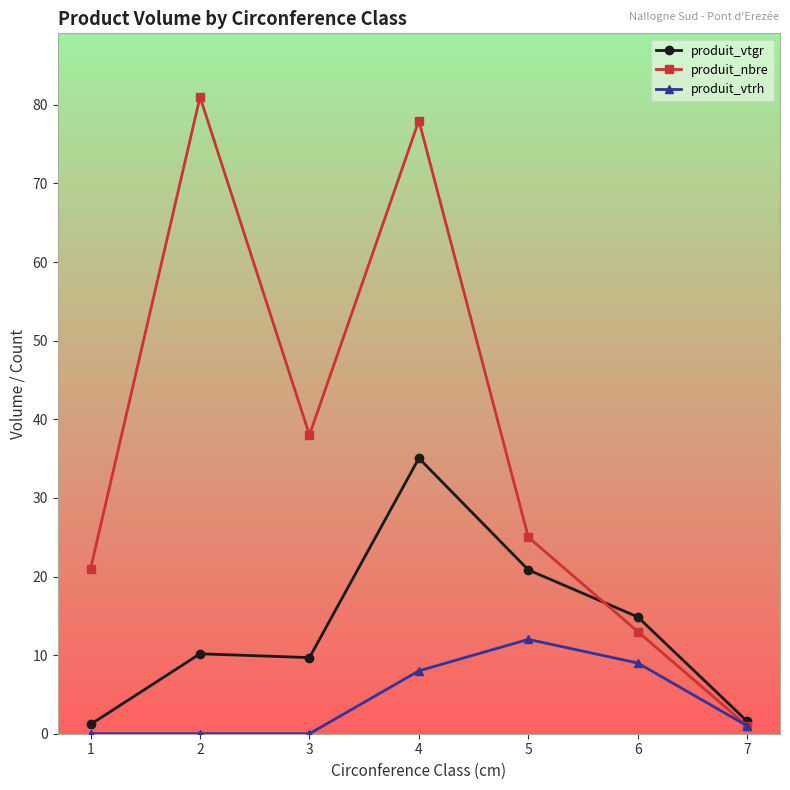

What is the difference between the maximum and second lowest values in the produit_vtrh series?

12.0